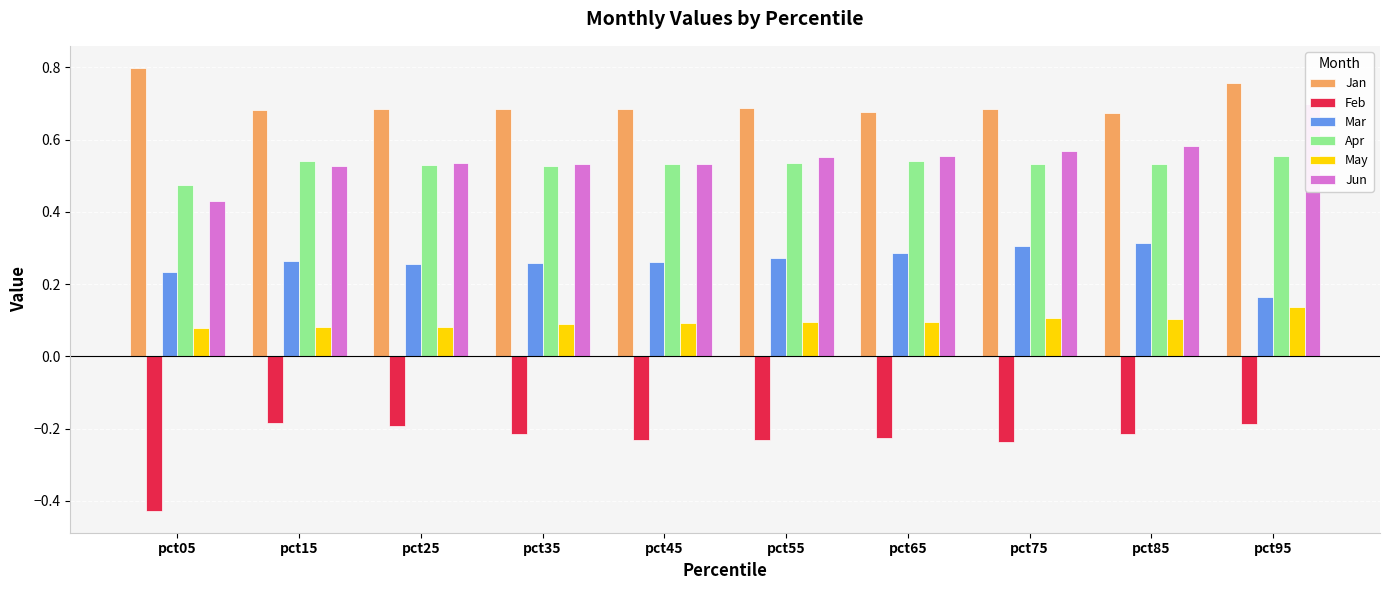

At which category is the sum across all series the highest?

pct95